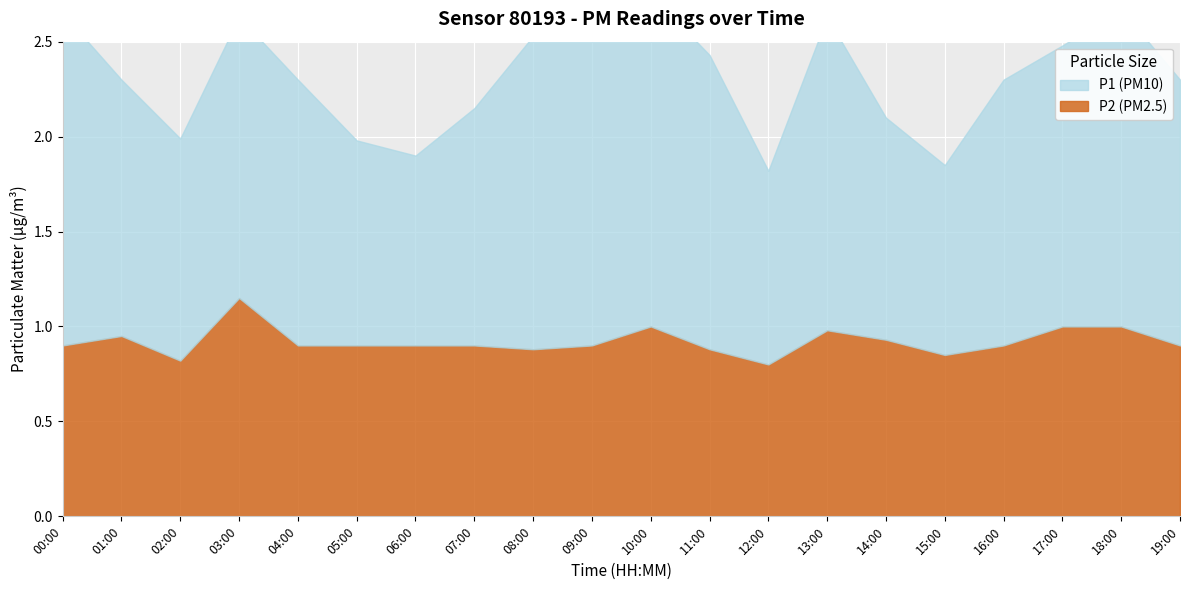

Rank the categories by P1 value from highest to lowest.

09:00, 00:00, 10:00, 18:00, 08:00, 13:00, 11:00, 03:00, 17:00, 04:00, 16:00, 19:00, 01:00, 07:00, 02:00, 14:00, 05:00, 12:00, 06:00, 15:00